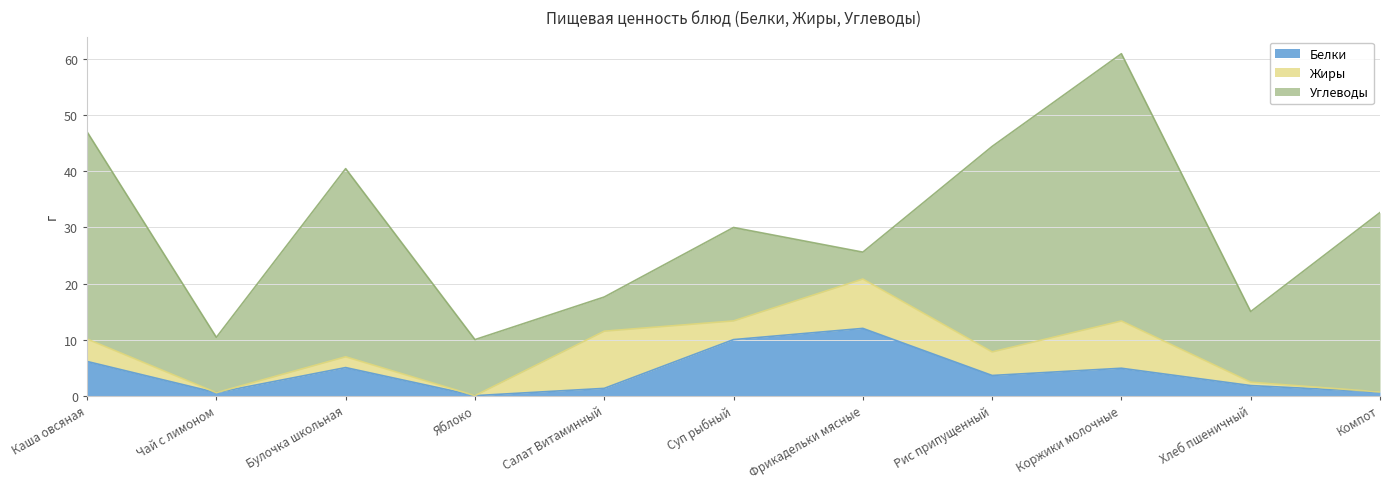

At which category is the sum across all series the highest?

Коржики молочные